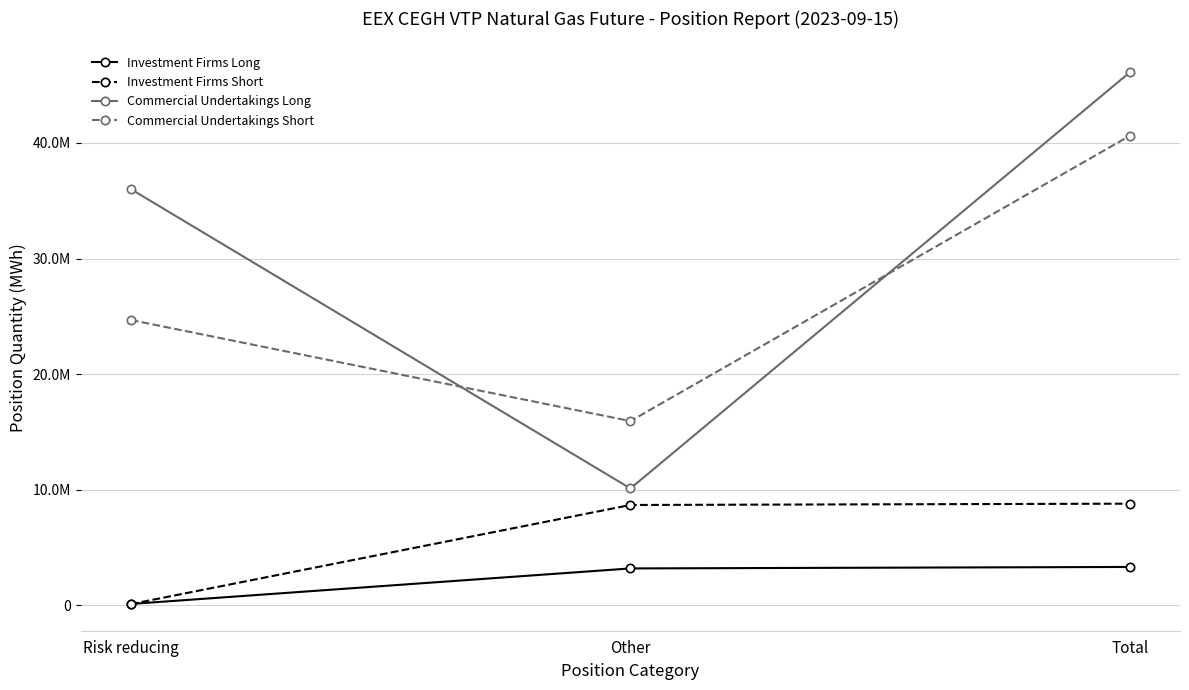

What are all the series names shown in the legend?

Investment Firms Long, Investment Firms Short, Commercial Undertakings Long, Commercial Undertakings Short